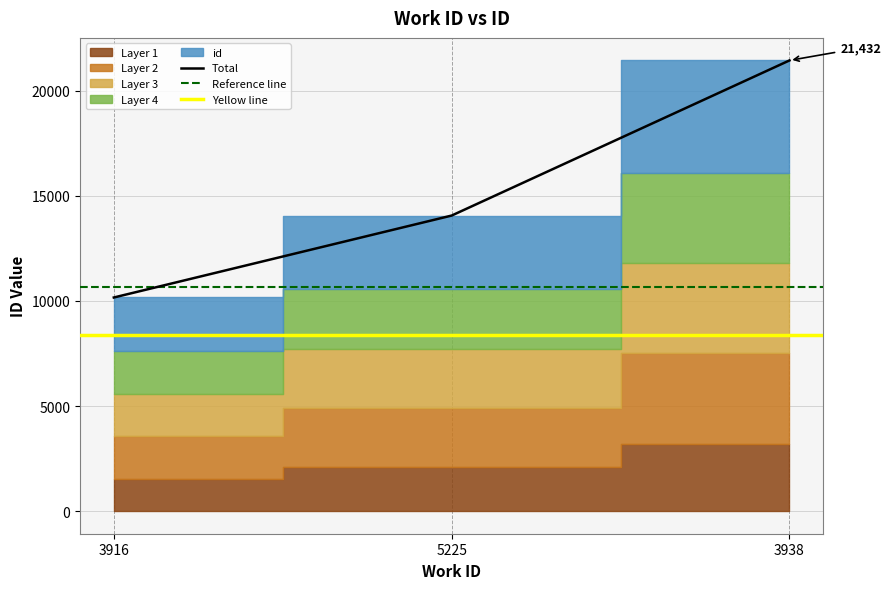

Approximately how many times larger is the value at 3916 compared to 5225?

0.7